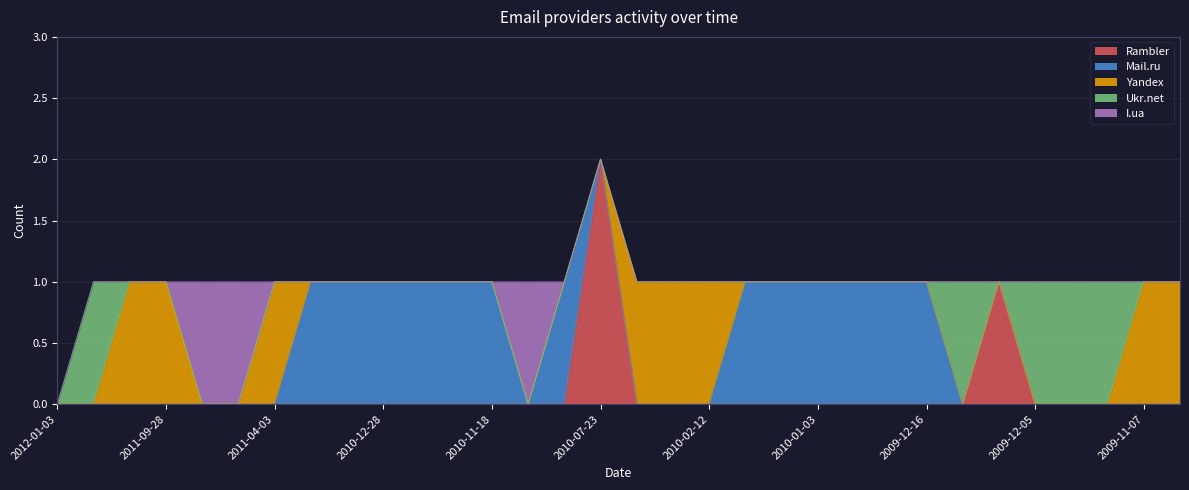

How many I.ua values are between 0 and 1?

32